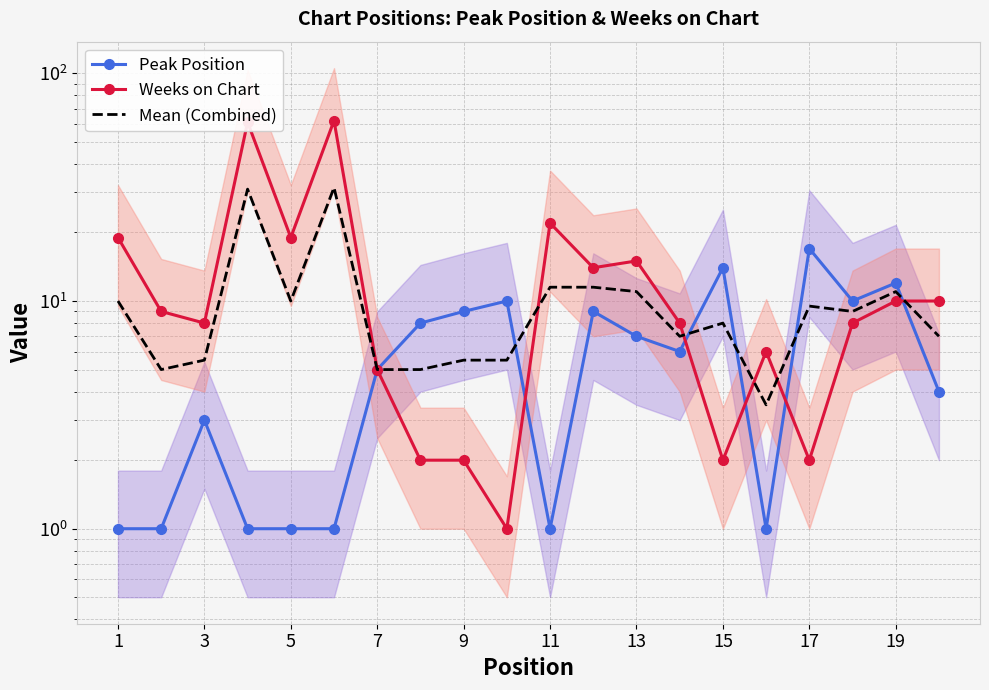

How many interior local peaks does the Weeks on Chart series have?

5